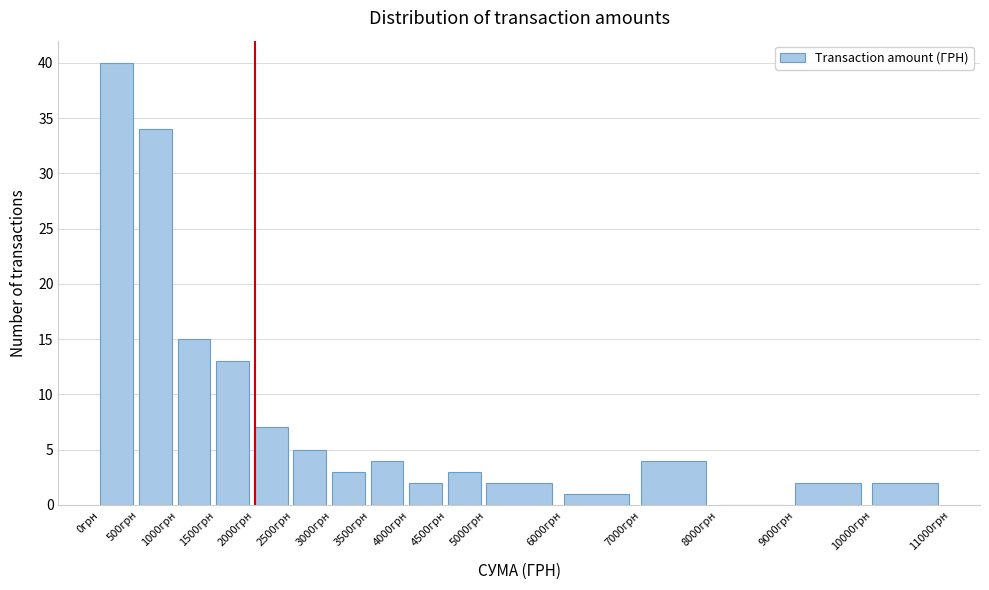

What is the height of the bar covering 3000 to 3500 on the x-axis? The values are not printed on the chart, so give them approximately, as read against the axis.

3